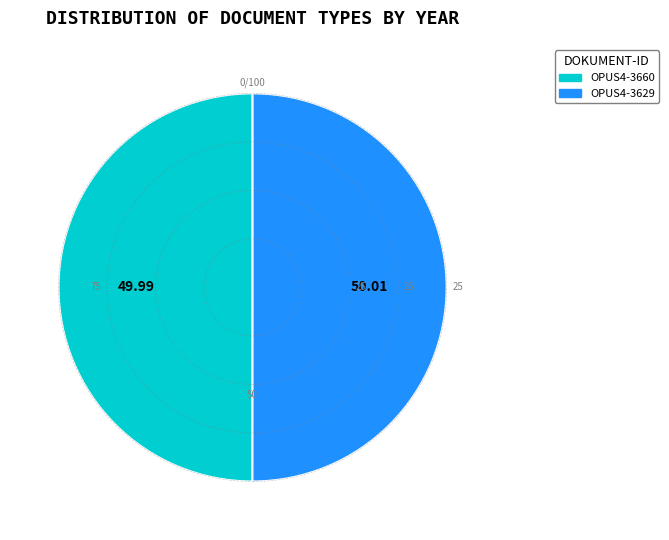

What is the ratio of the value at OPUS4-3629 to the value at OPUS4-3660?

1.0